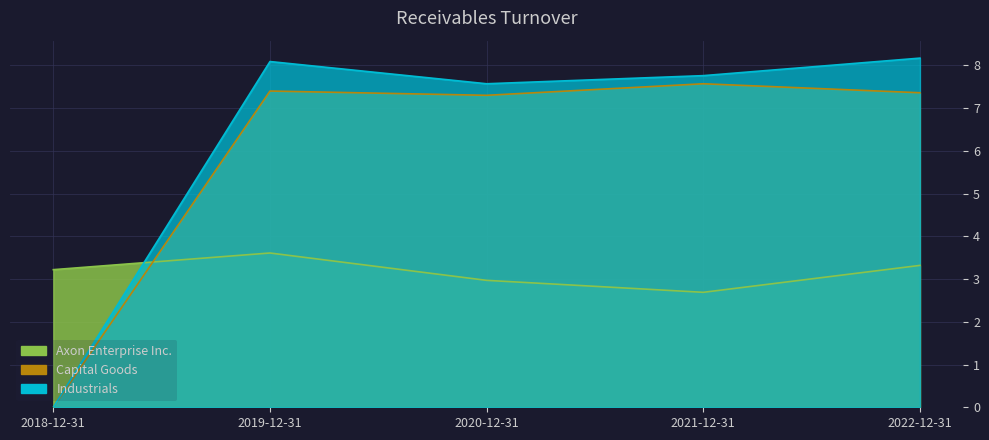

How many values in the Axon Enterprise Inc. series exceed 3?

3